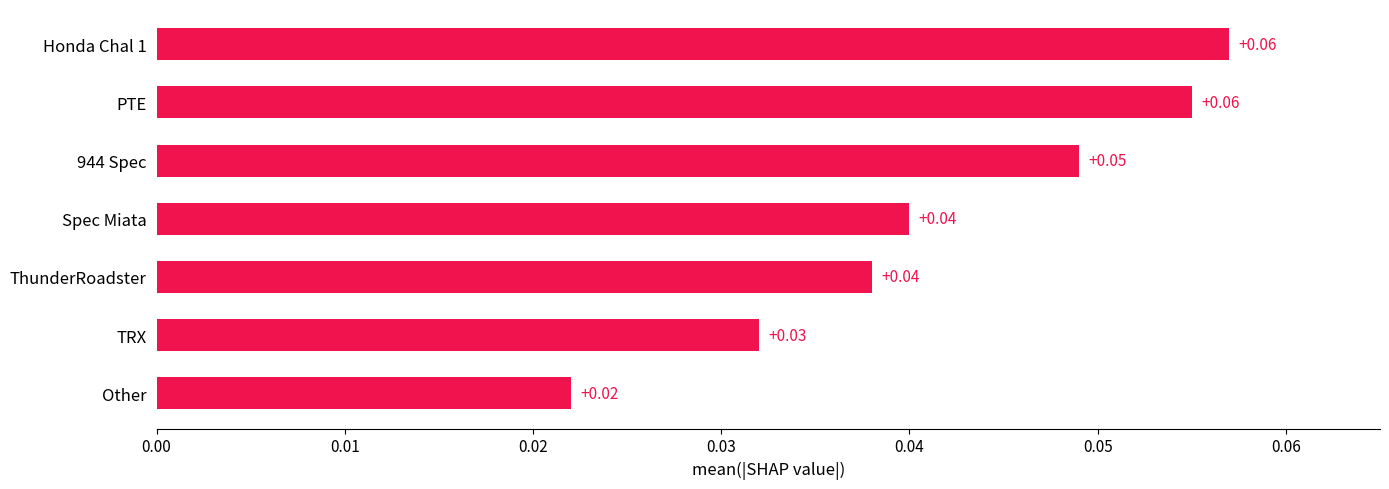

What is the sum of all values?

0.3